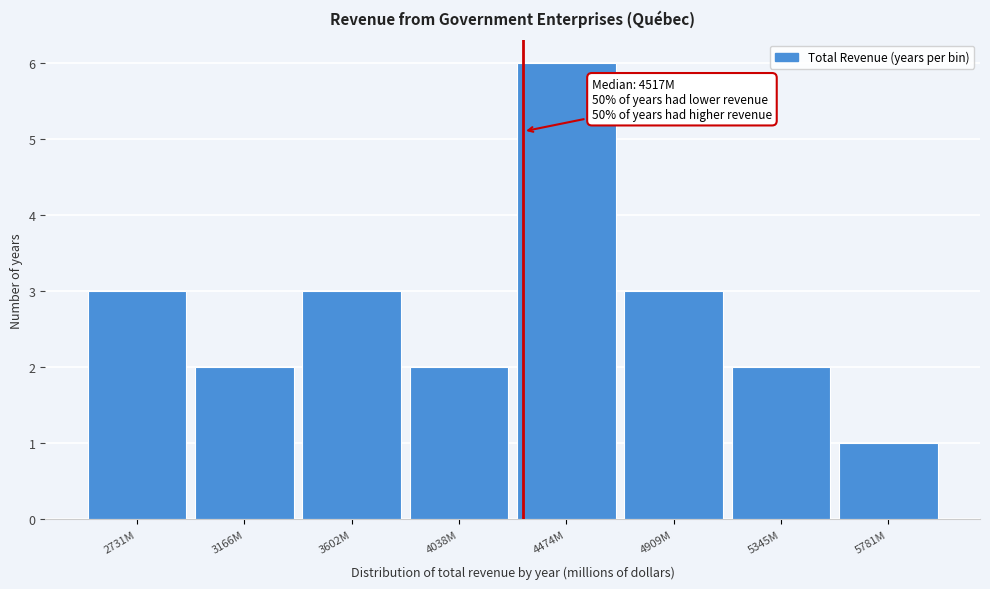

Reading left to right, what are all the values shown in this chart?

3	2	3	2	6	3	2	1